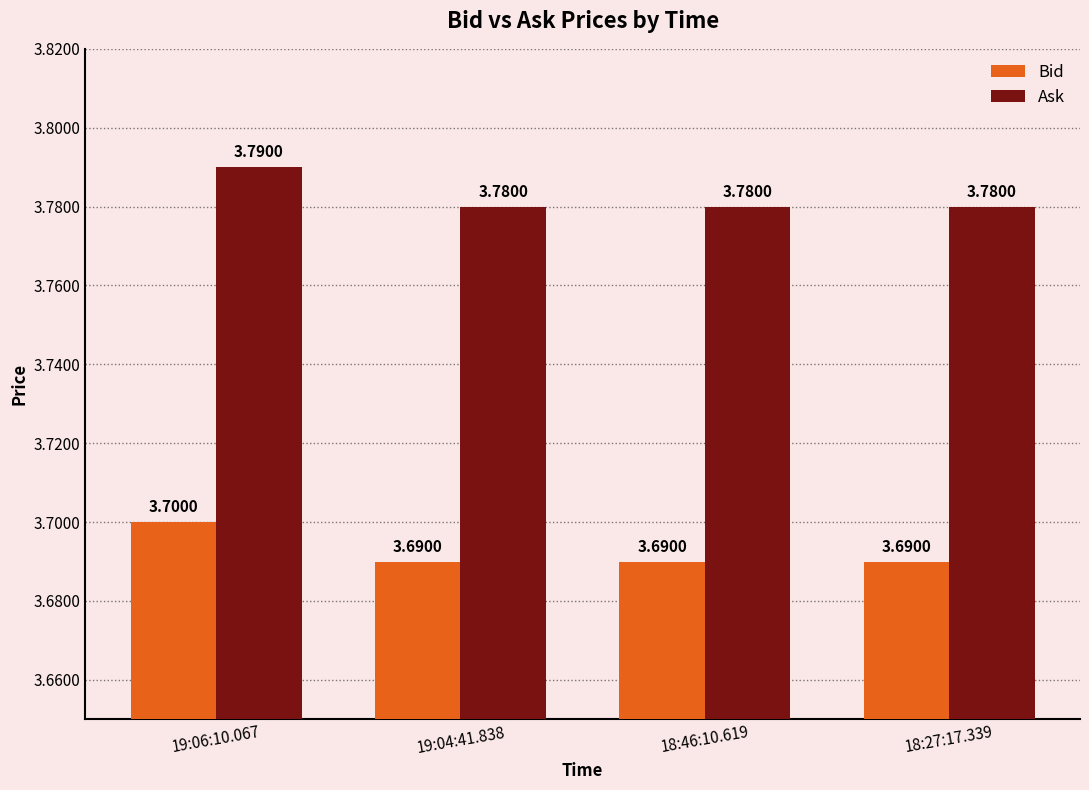

What is the label of the 1st bar from the right?

18:27:17.339